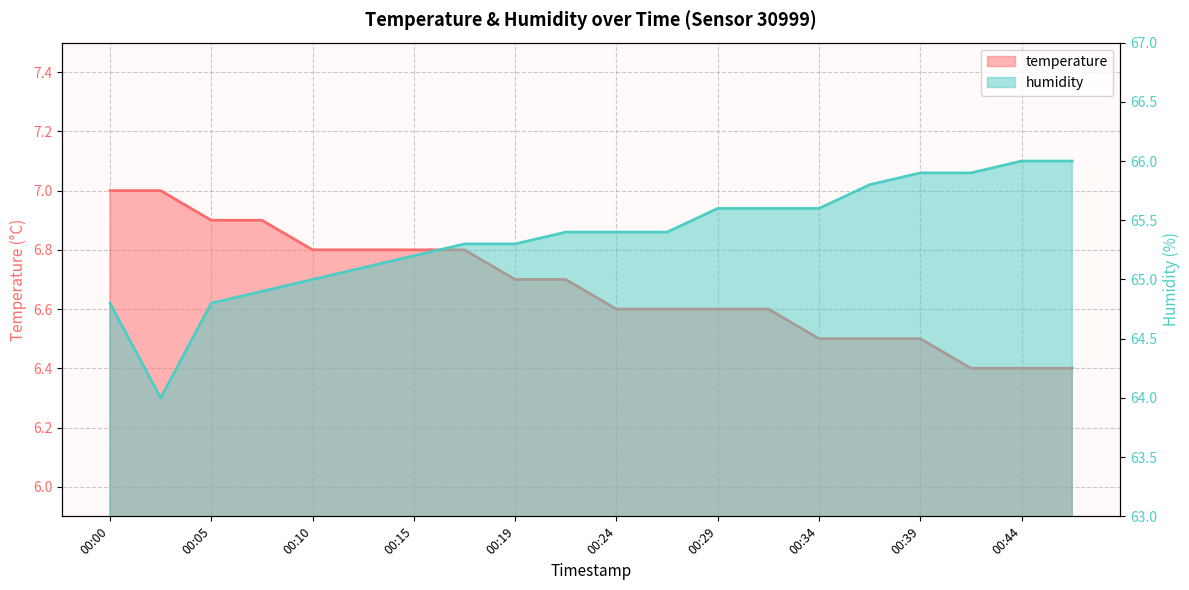

How many lines are shown in the chart?

2